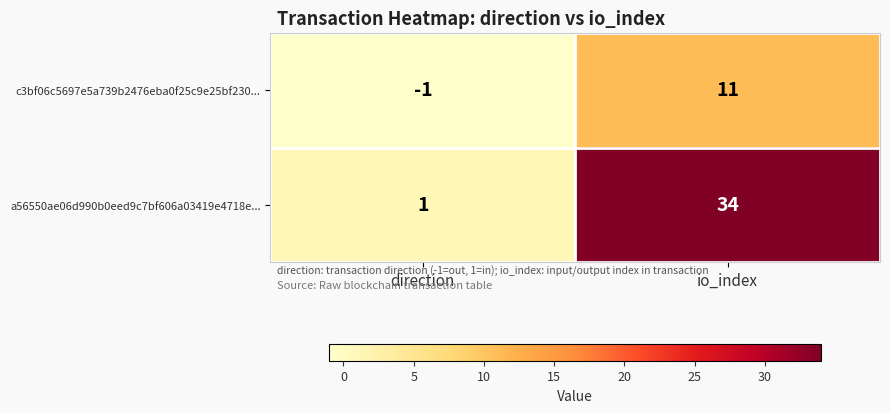

What is the maximum value shown in the chart?

34